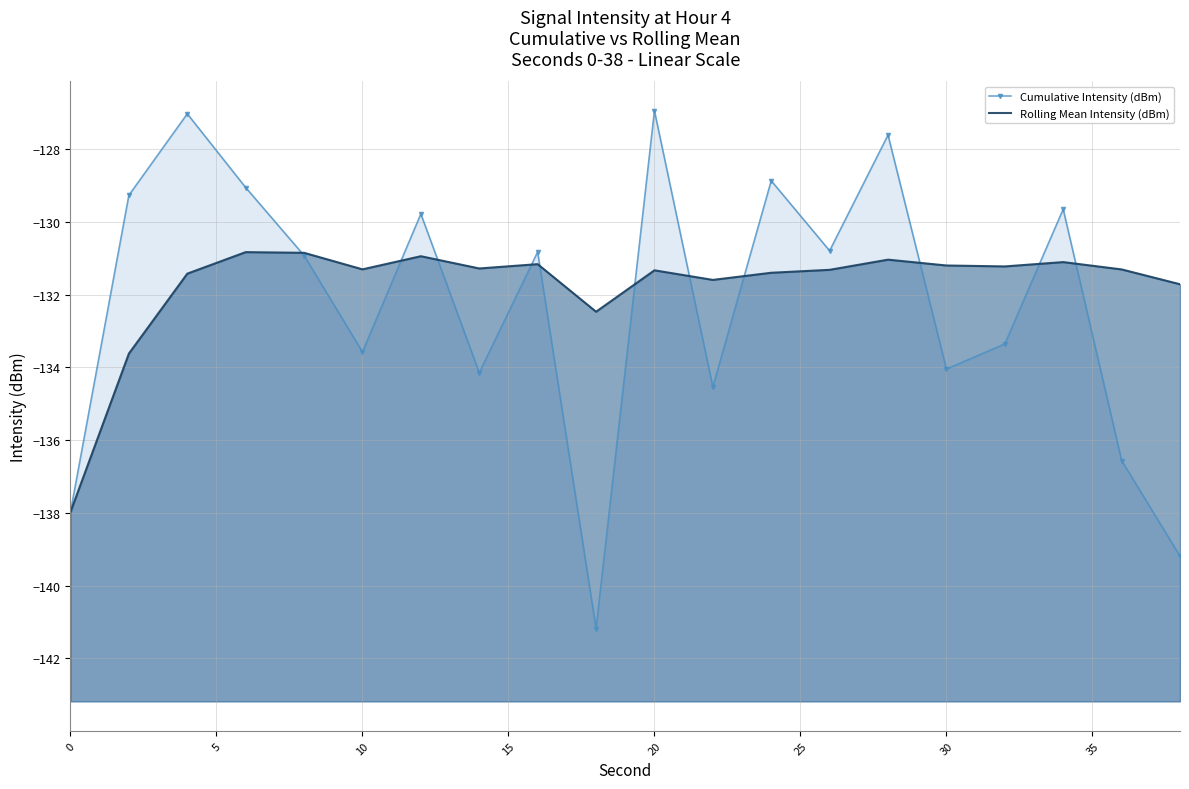

What is the smallest value displayed?

-141.2